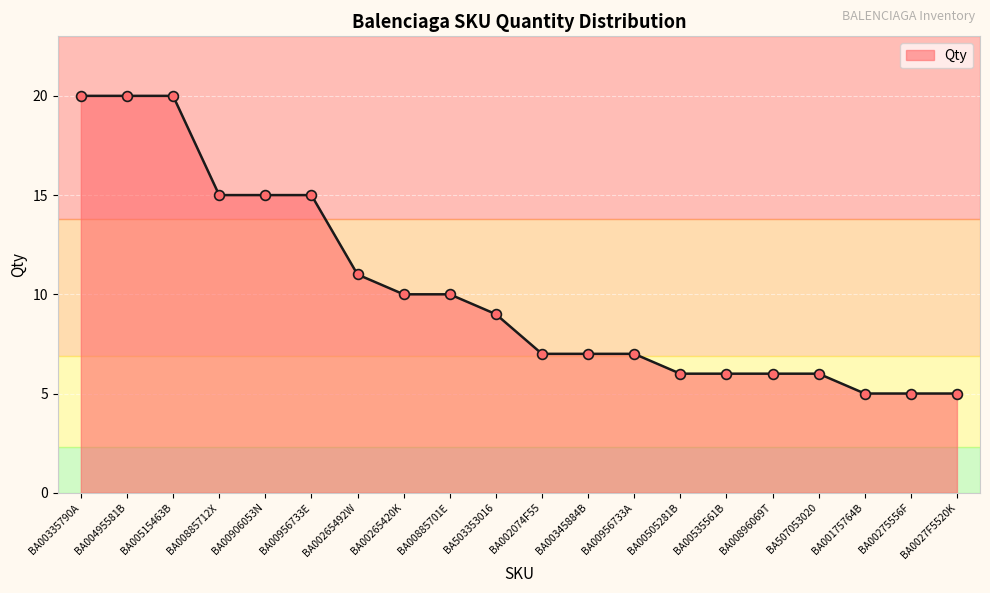

What is the change in value from BA00906053N to BA00956733A?

-8